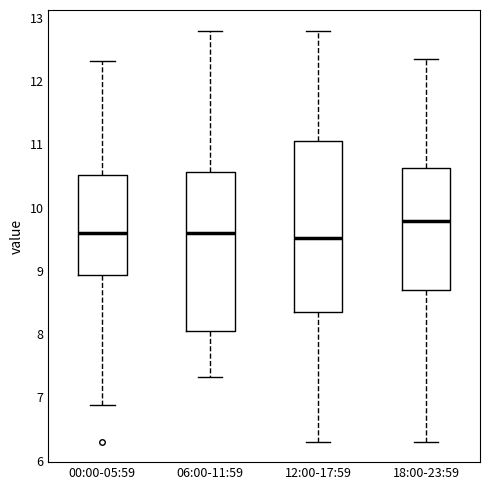

Reading left to right, transcribe this box plot: for each box, give where its median line is, the range the box spans, and where its two whiskers end, as read against the y-axis. The values are not printed on the chart, so give them approximately, as read against the axis.

00:00-05:59: median 9.6, box 8.9 to 10.5, whiskers 6.9 to 12.3
06:00-11:59: median 9.6, box 8.0 to 10.6, whiskers 7.3 to 12.8
12:00-17:59: median 9.5, box 8.4 to 11.1, whiskers 6.3 to 12.8
18:00-23:59: median 9.8, box 8.7 to 10.6, whiskers 6.3 to 12.4